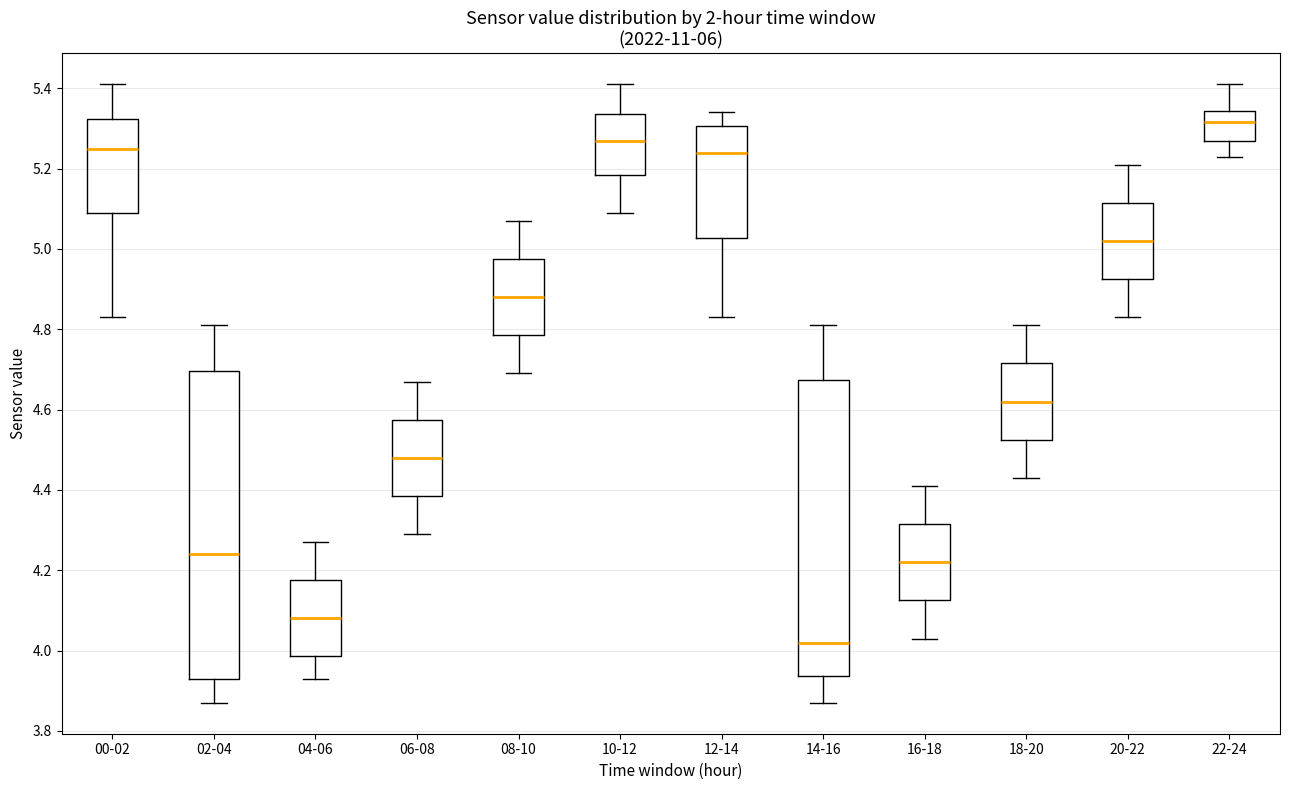

Which box's median line is the highest?

22-24